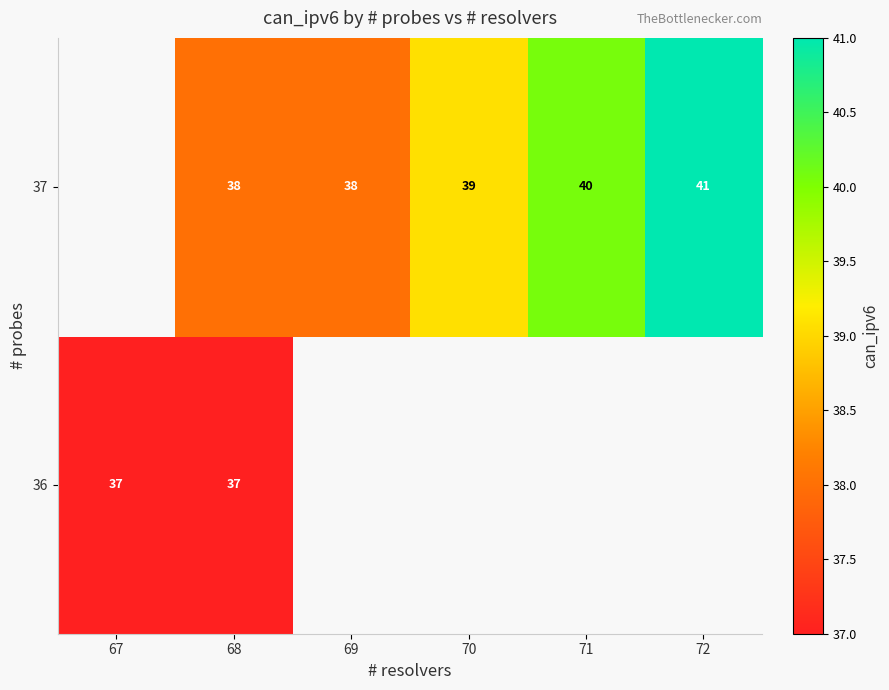

At 68, list the series in order from largest to smallest.

37, 36